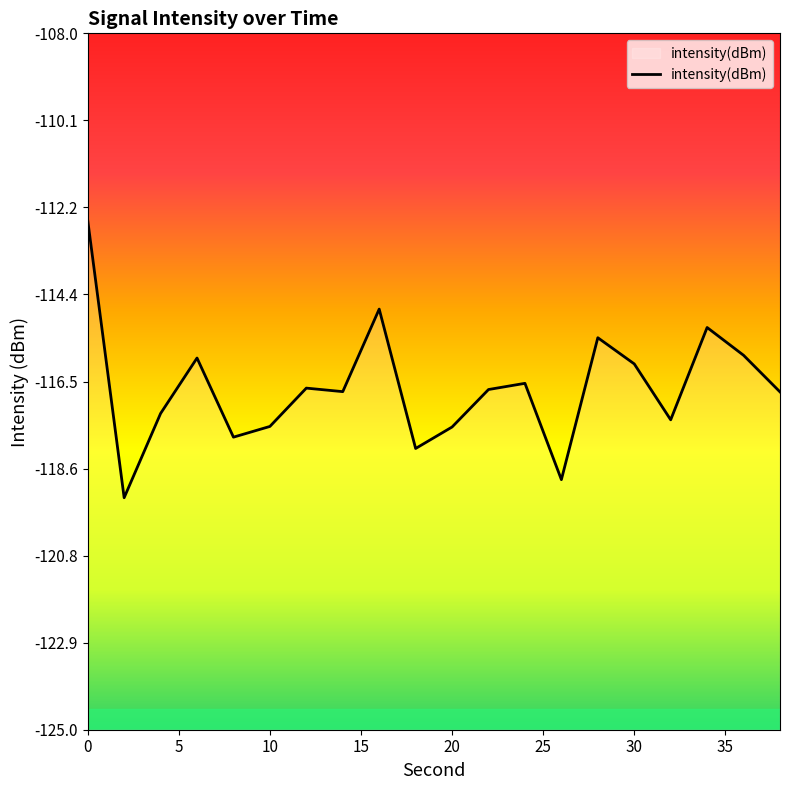

Reading right to left, extract all data points from this chart.

38=-116.8	36=-115.9	34=-115.2	32=-117.4	30=-116.1	28=-115.4	26=-118.9	24=-116.5	22=-116.7	20=-117.6	18=-118.1	16=-114.7	14=-116.7	12=-116.7	10=-117.6	8=-117.9	6=-115.9	4=-117.3	2=-119.3	0=-112.6